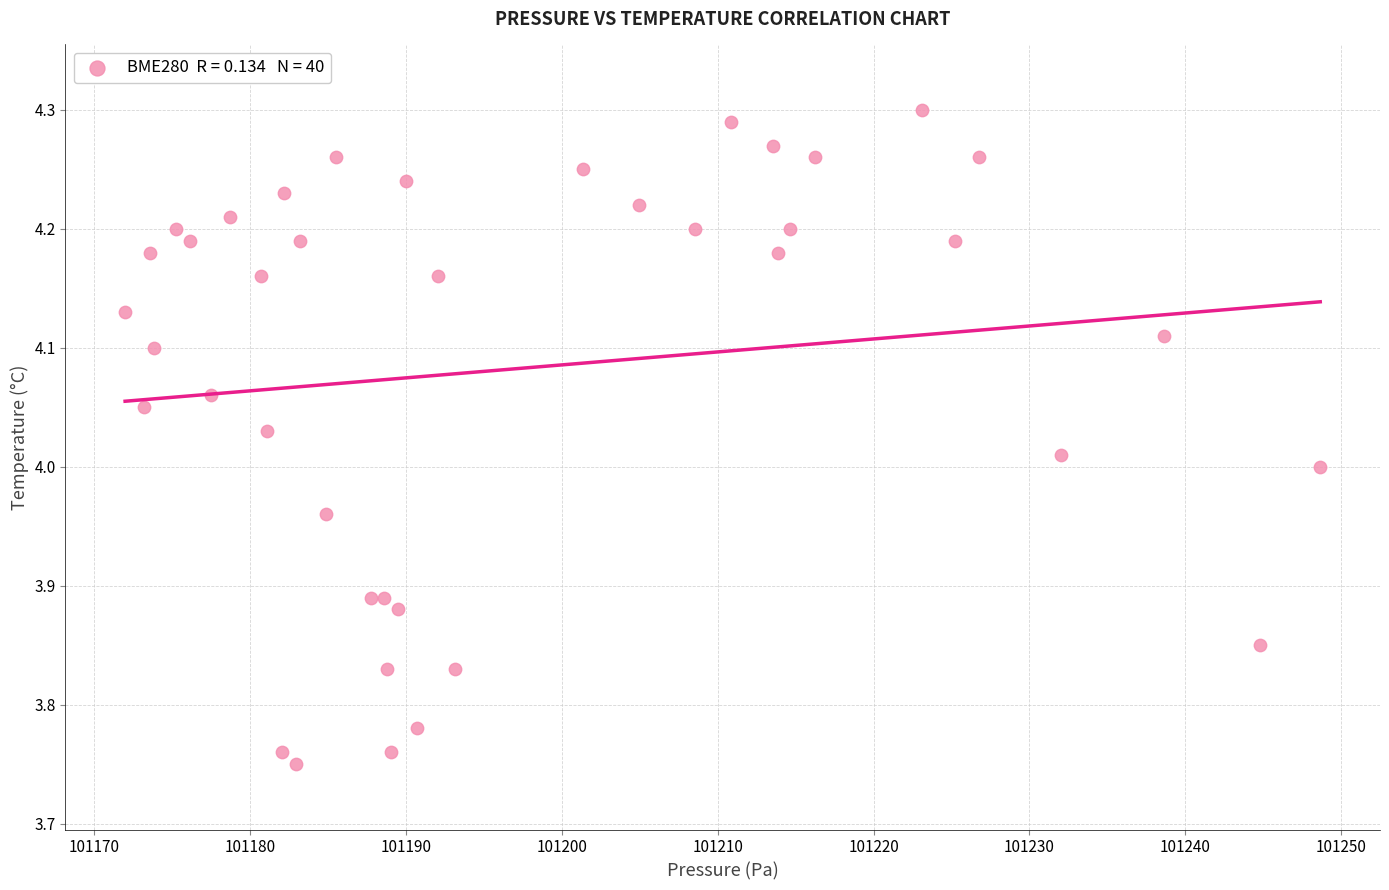

What is the range of X values (max minus min)?

76.7